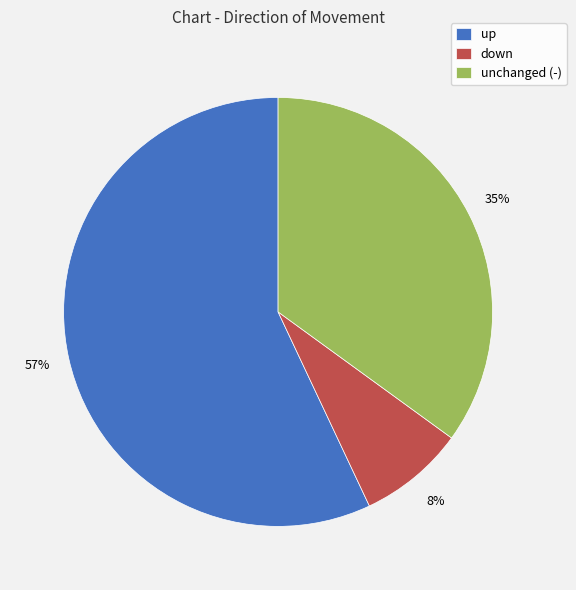

To the nearest percent, what portion does down represent?

8%